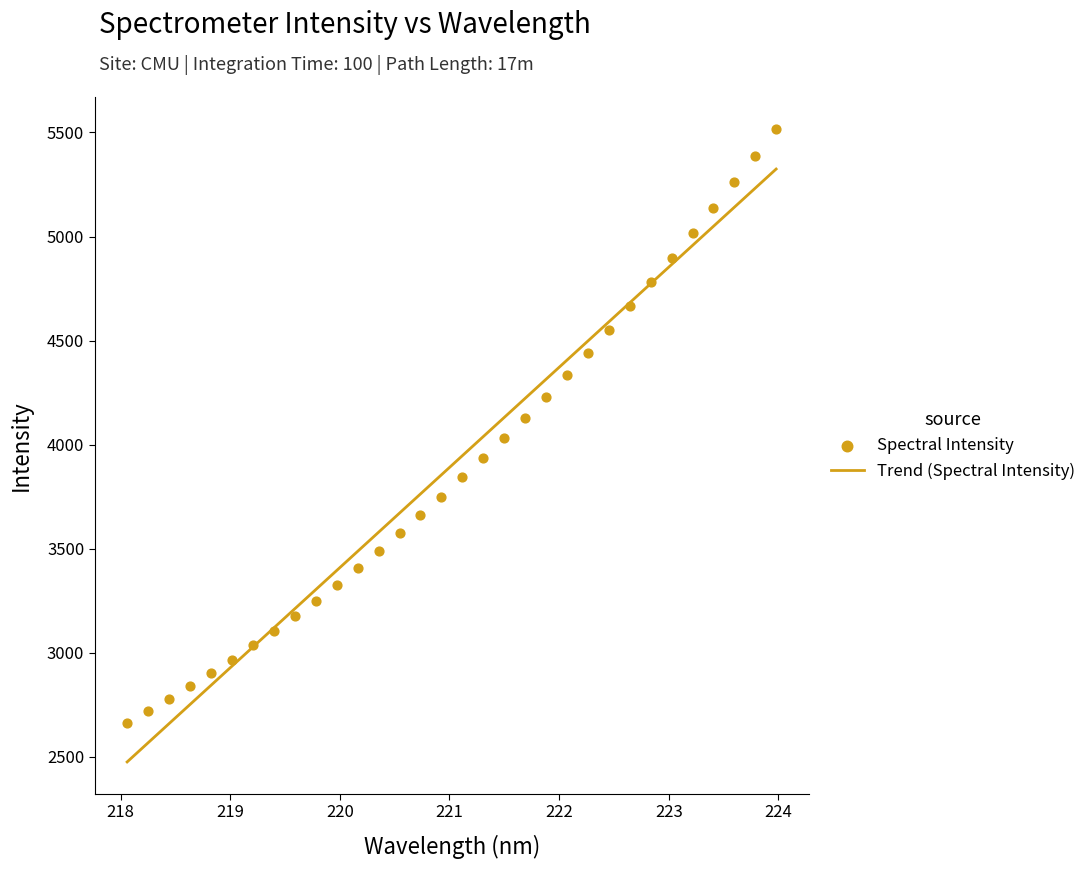

Which has a higher value, 219.7801 or 220.9264?

220.9264